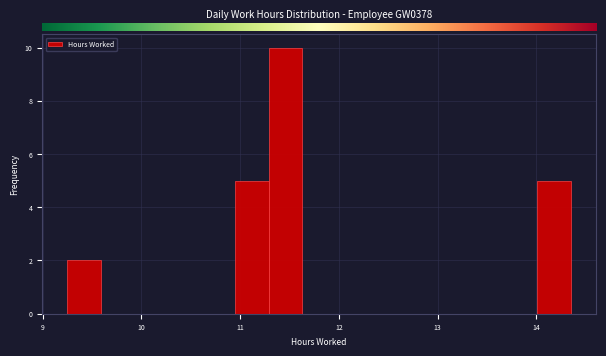

Read against the x-axis, roughly where is the centre of the tallest bar?

11.5